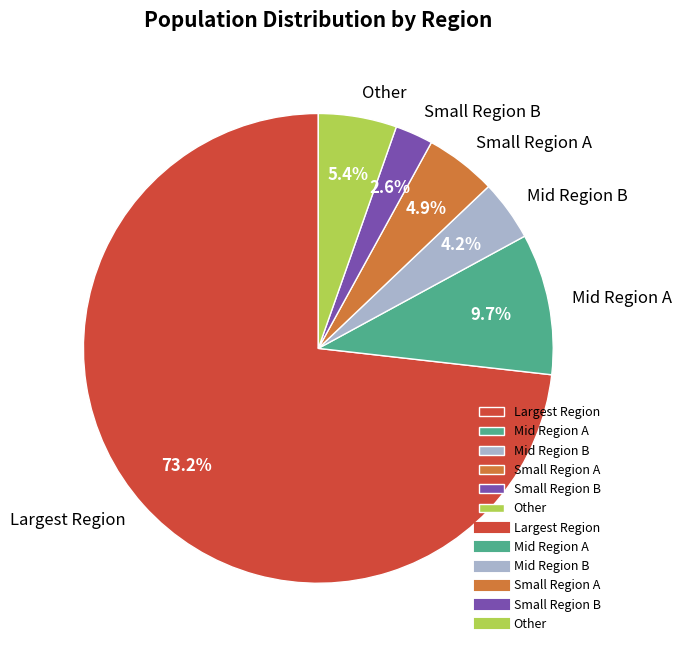

How many slices are in this pie chart?

6